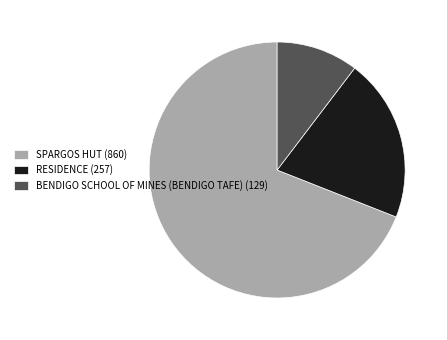

Combined, do SPARGOS HUT and BENDIGO SCHOOL OF MINES (BENDIGO TAFE) account for over 50%?

Yes